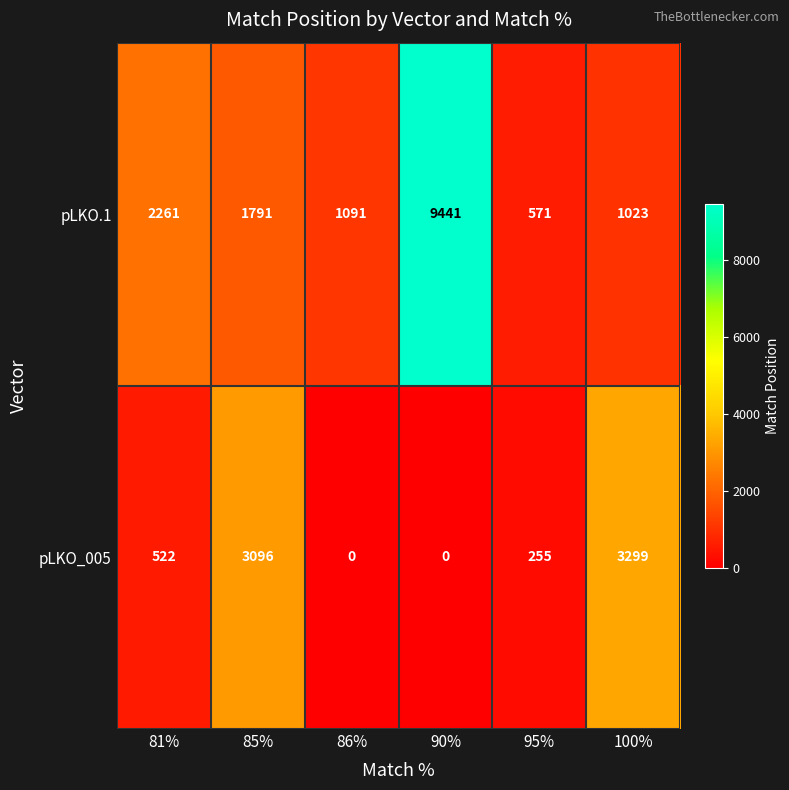

The pLKO.1 series shows 4314 at 90%. True or false?

False